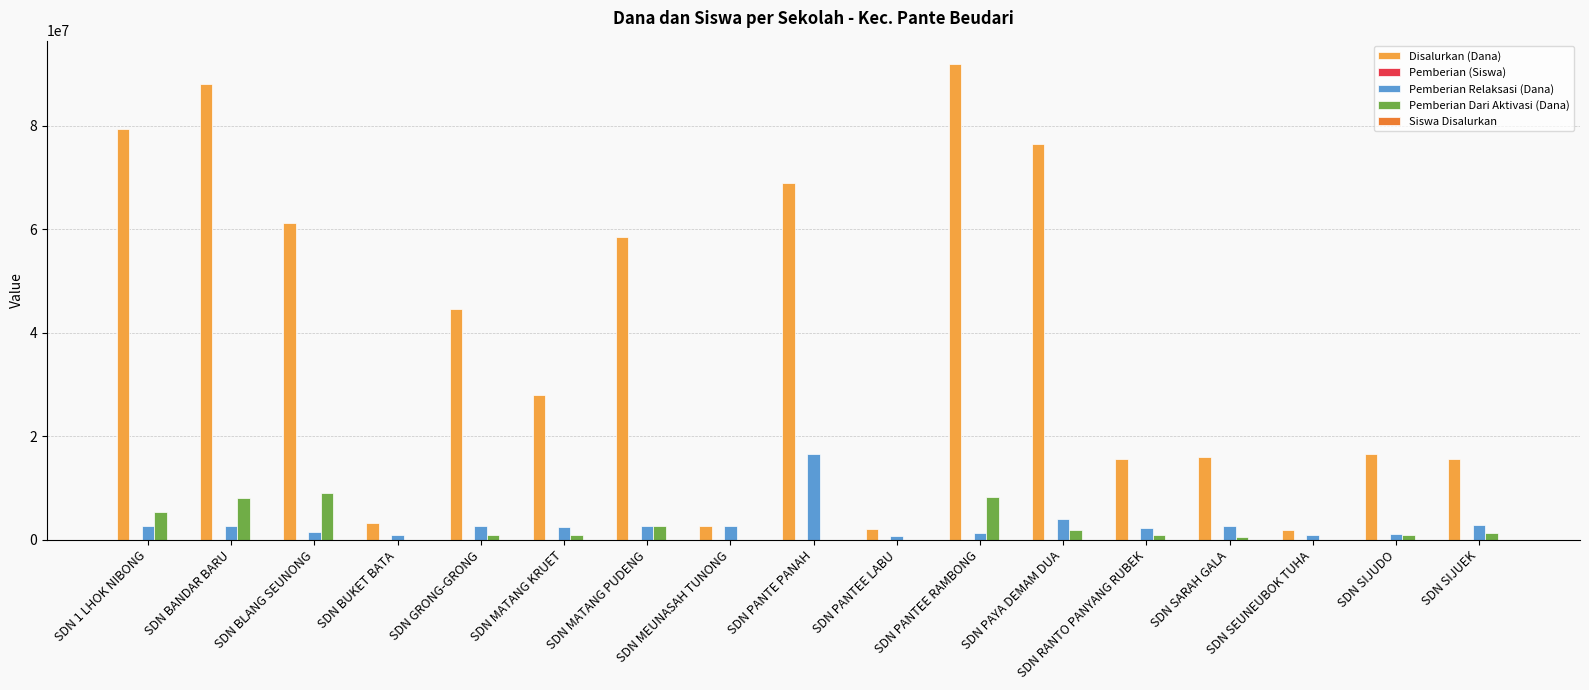

Where is Disalurkan (Dana) nearest to the value 46800000?

SDN GRONG-GRONG